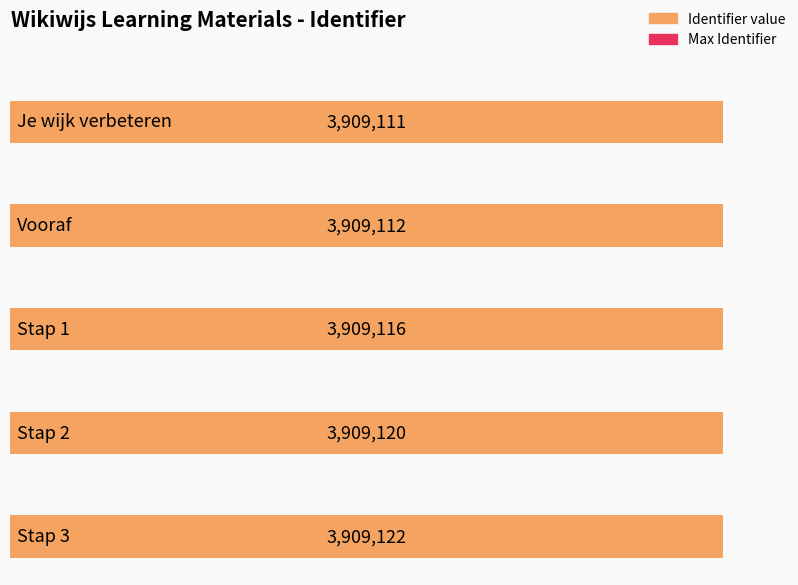

Reading left to right, extract all data points from this chart.

Je wijk verbeteren=3909111	Vooraf=3909112	Stap 1=3909116	Stap 2=3909120	Stap 3=3909122